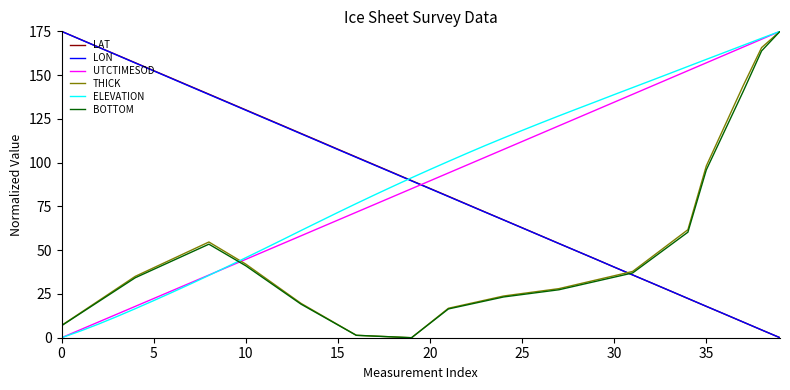

How many intersections are there between LAT and UTCTIMESOD?

1